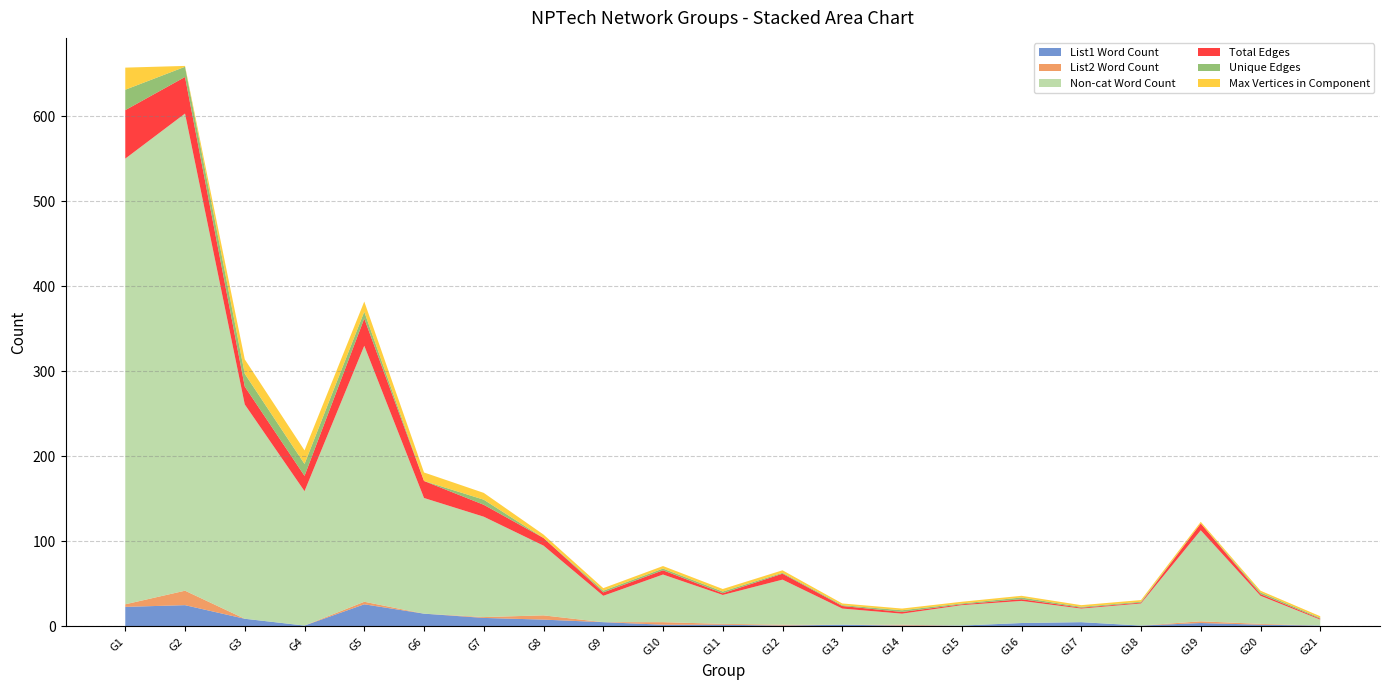

Reading left to right, extract all data points from this chart.

List1 Word Count: G1=23	G2=25	G3=9	G4=1	G5=26	G6=15	G7=10	G8=8	G9=5	G10=2	G11=2	G12=1	G13=2	G14=1	G15=1	G16=4	G17=5	G18=1	G19=4	G20=2	G21=1
List2 Word Count: G1=3	G2=17	G3=0	G4=0	G5=3	G6=0	G7=1	G8=5	G9=0	G10=3	G11=1	G12=1	G13=0	G14=1	G15=0	G16=0	G17=0	G18=0	G19=2	G20=1	G21=0
Non-cat Word Count: G1=524	G2=561	G3=252	G4=158	G5=301	G6=136	G7=118	G8=82	G9=31	G10=56	G11=34	G12=53	G13=19	G14=13	G15=24	G16=26	G17=16	G18=26	G19=107	G20=33	G21=7
Total Edges: G1=57	G2=43	G3=21	G4=18	G5=32	G6=20	G7=14	G8=9	G9=4	G10=5	G11=2	G12=7	G13=3	G14=2	G15=1	G16=2	G17=1	G18=1	G19=8	G20=2	G21=1
Unique Edges: G1=24	G2=12	G3=15	G4=14	G5=8	G6=0	G7=6	G8=0	G9=2	G10=2	G11=2	G12=1	G13=1	G14=2	G15=1	G16=2	G17=1	G18=1	G19=0	G20=2	G21=1
Max Vertices in Component: G1=26	G2=1	G3=17	G4=16	G5=12	G6=10	G7=8	G8=4	G9=3	G10=3	G11=3	G12=3	G13=2	G14=2	G15=2	G16=2	G17=2	G18=2	G19=2	G20=2	G21=2